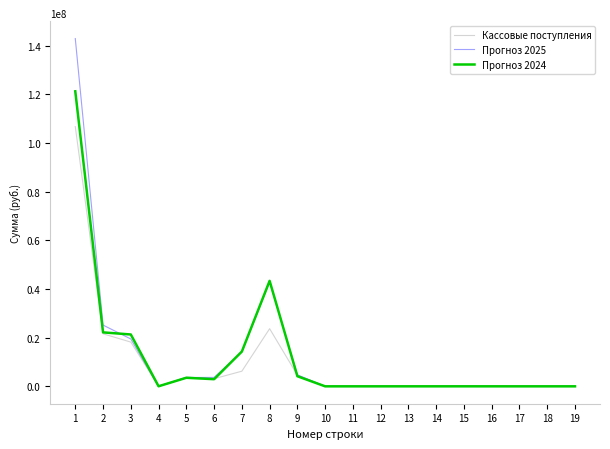

Which series changed the most between 8 and 14?

Прогноз 2024